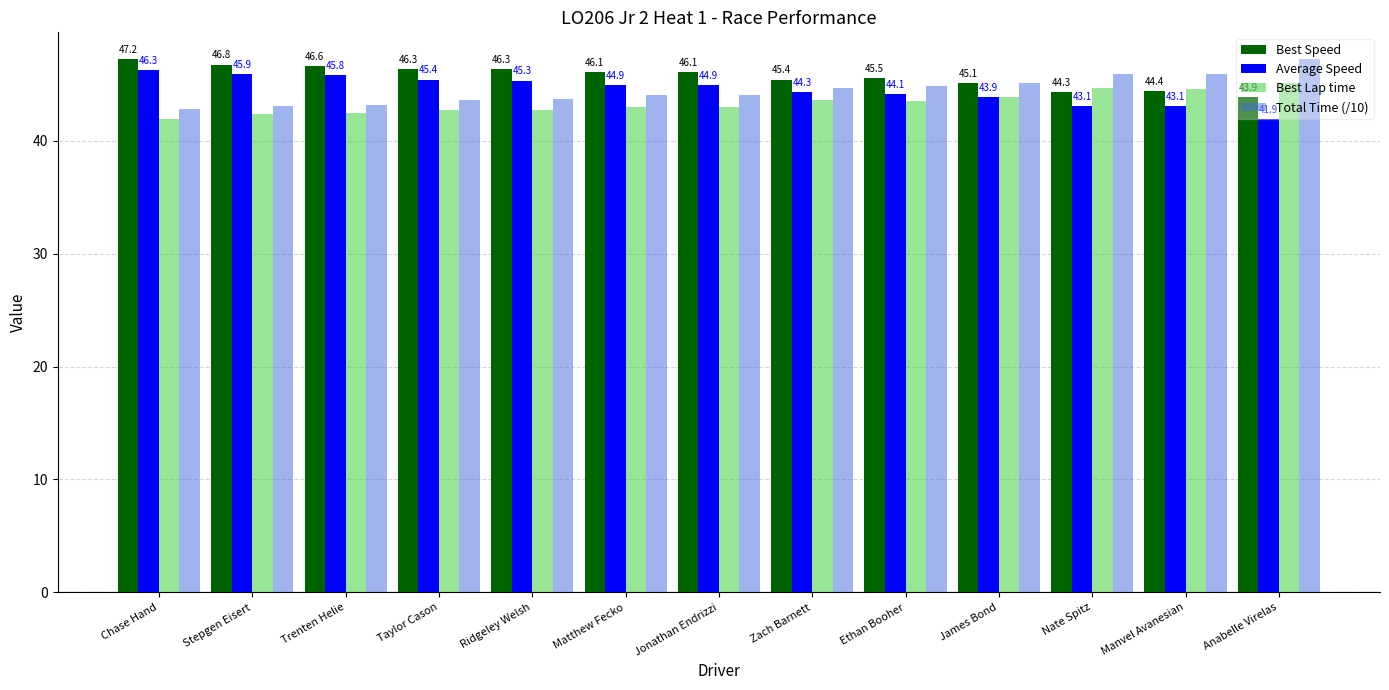

Are the bars horizontal?

No